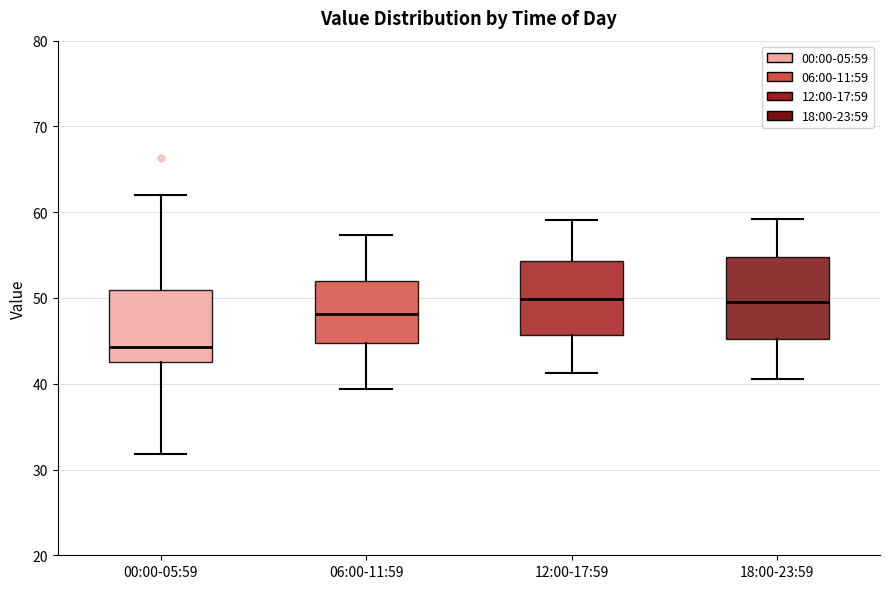

Reading left to right, read every box against the y-axis: the position of its median line, the range the box covers, and the ends of its whiskers. The values are not printed on the chart, so give them approximately, as read against the axis.

00:00-05:59: median 44, box 43 to 51, whiskers 32 to 62
06:00-11:59: median 48, box 45 to 52, whiskers 39 to 57
12:00-17:59: median 50, box 46 to 54, whiskers 41 to 59
18:00-23:59: median 50, box 45 to 55, whiskers 41 to 59